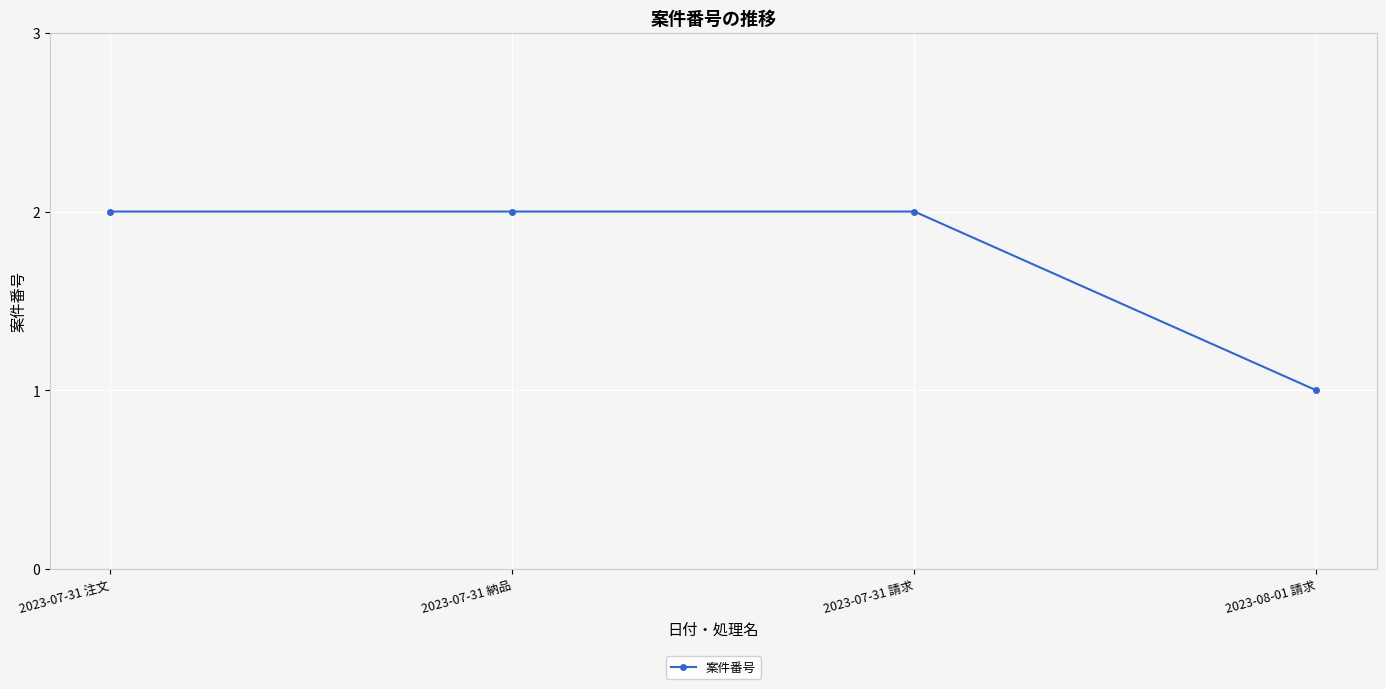

True or false: the data has more than 1 interior local peaks.

False